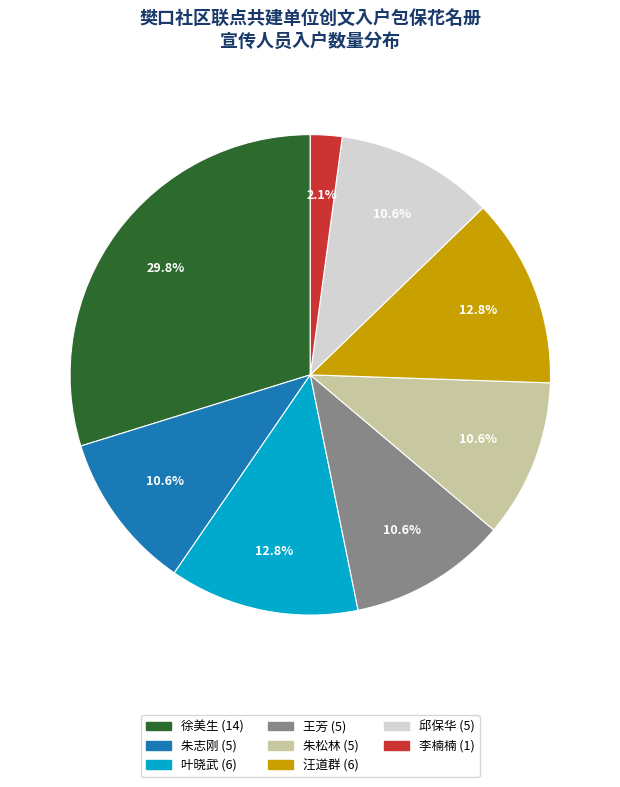

Count the number of slices in the pie.

8